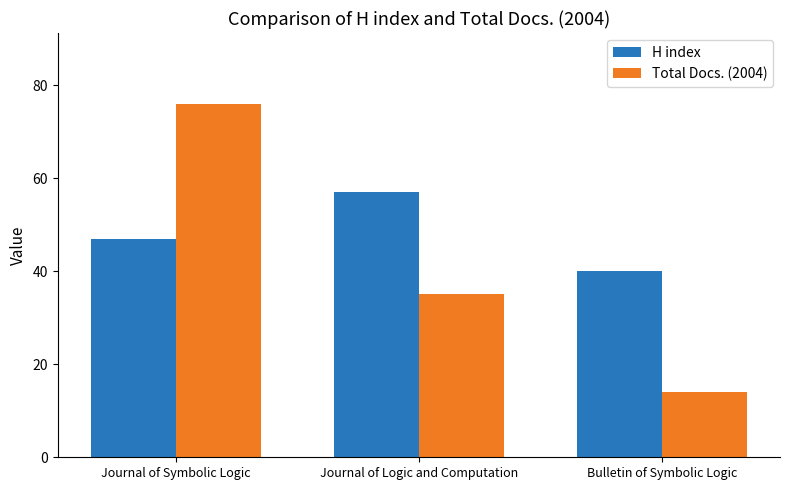

Count the H index values in the range 40 to 57.

3